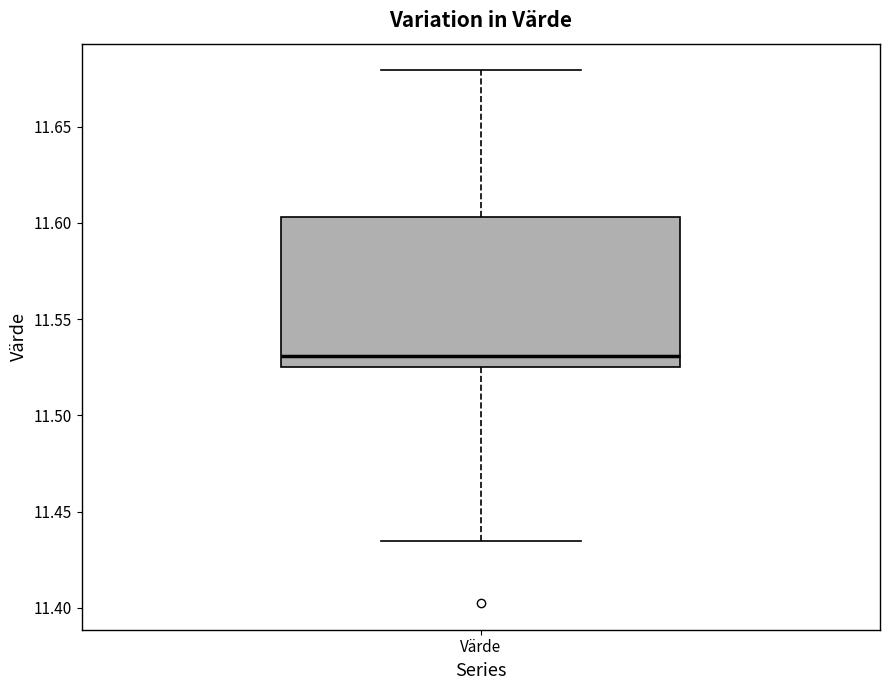

Transcribe this box plot: give where the median line is, the range the box spans, and where the two whiskers end, as read against the y-axis. The values are not printed on the chart, so give them approximately, as read against the axis.

median 11.530, box 11.525 to 11.605, whiskers 11.435 to 11.680